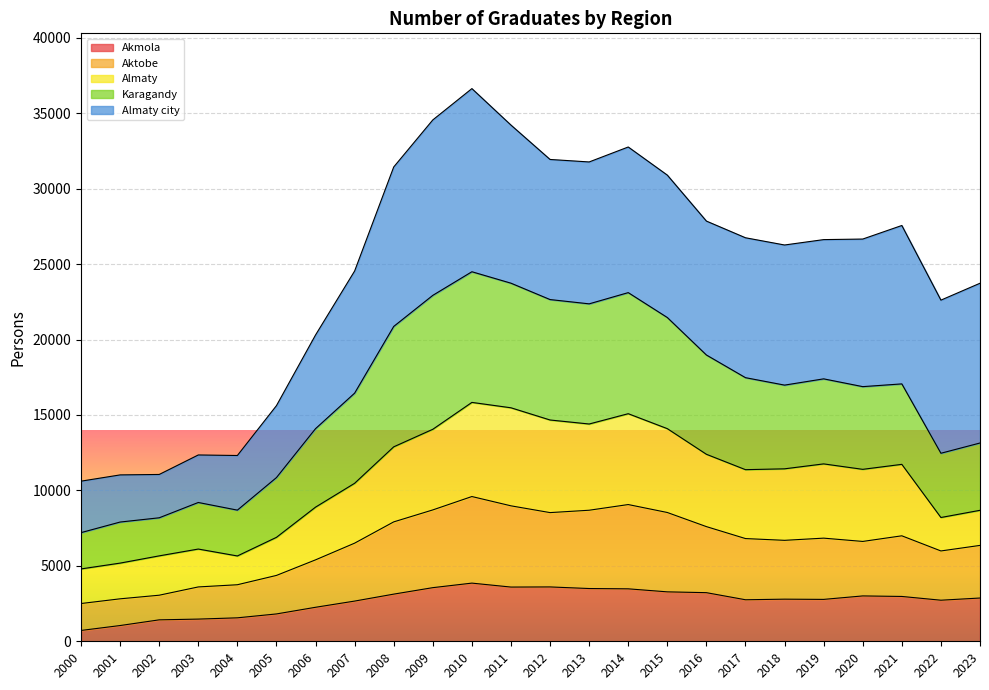

True or false: Aktobe and Karagandy intersect in this chart.

False